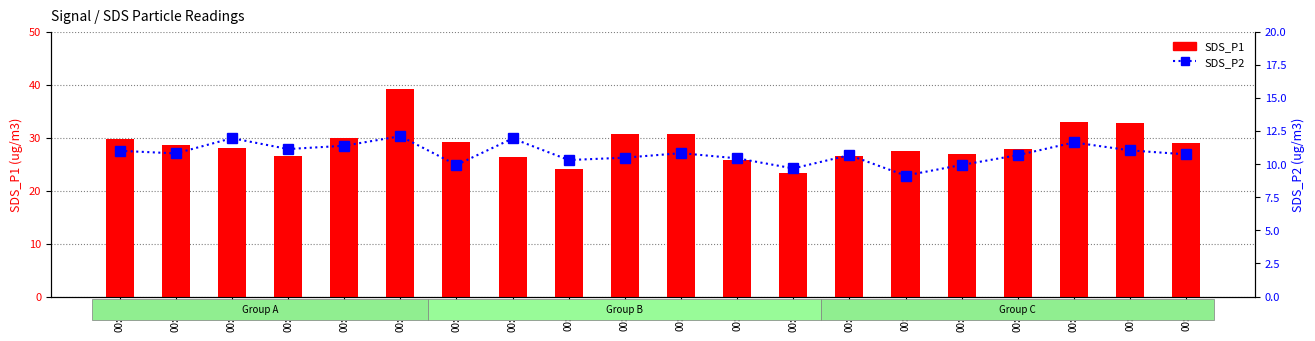

True or false: SDS_P2 has a value of 11.0 at 00:45.

True